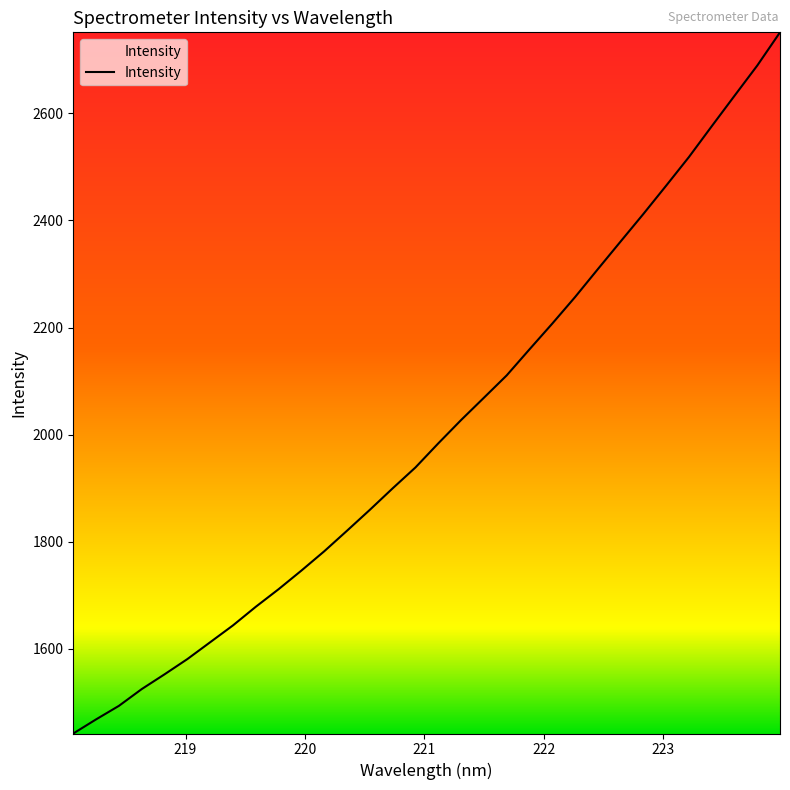

What is the difference between the maximum and minimum values?

1309.5